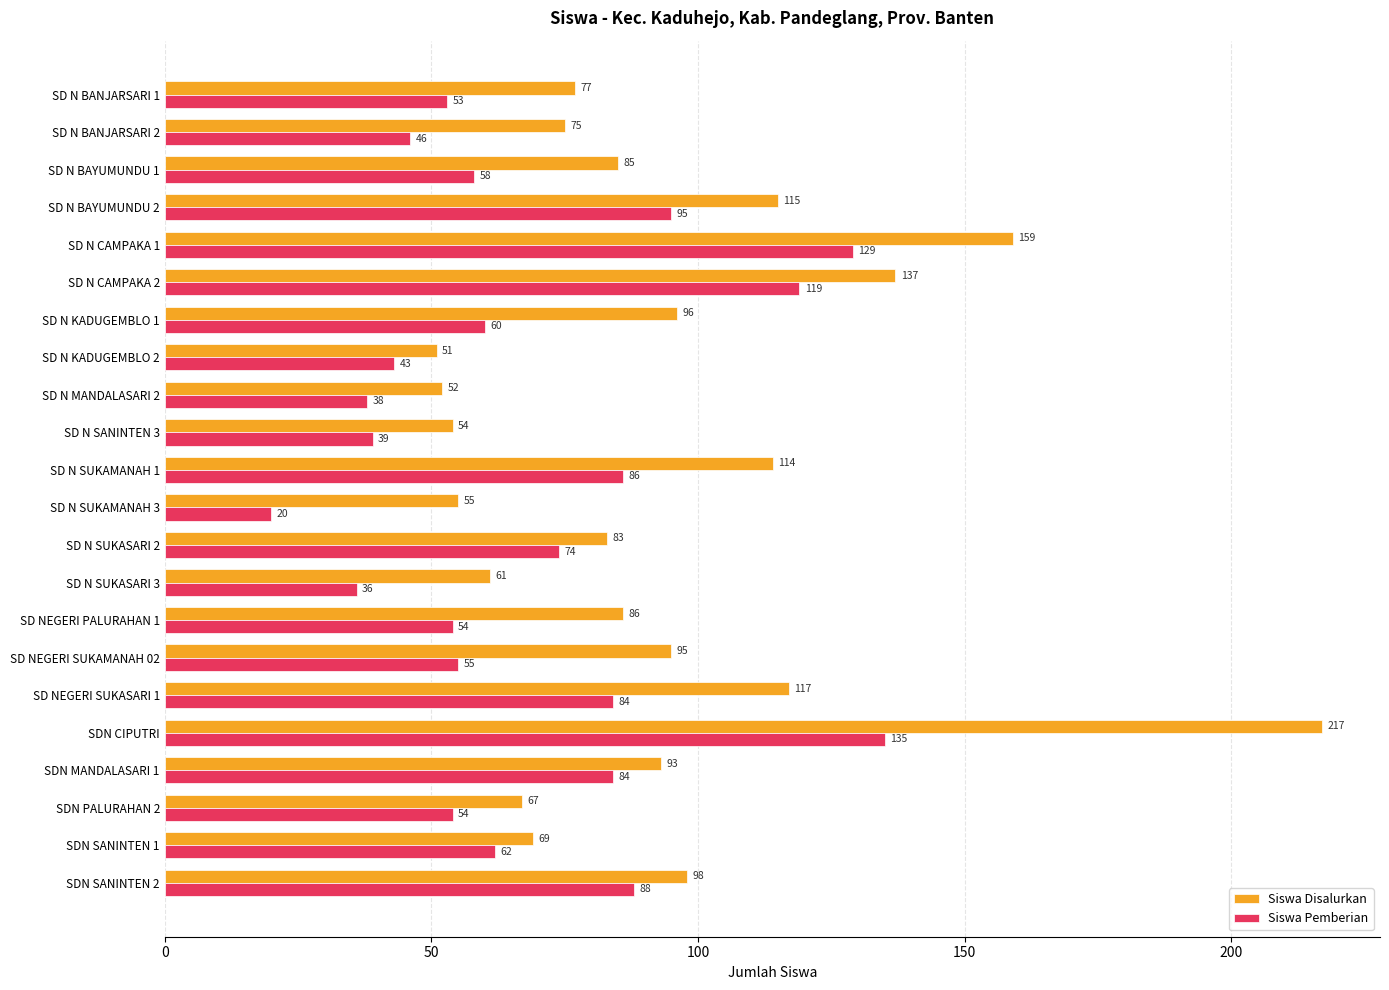

What is the spread (max minus min) of values at SD N BAYUMUNDU 1?

27